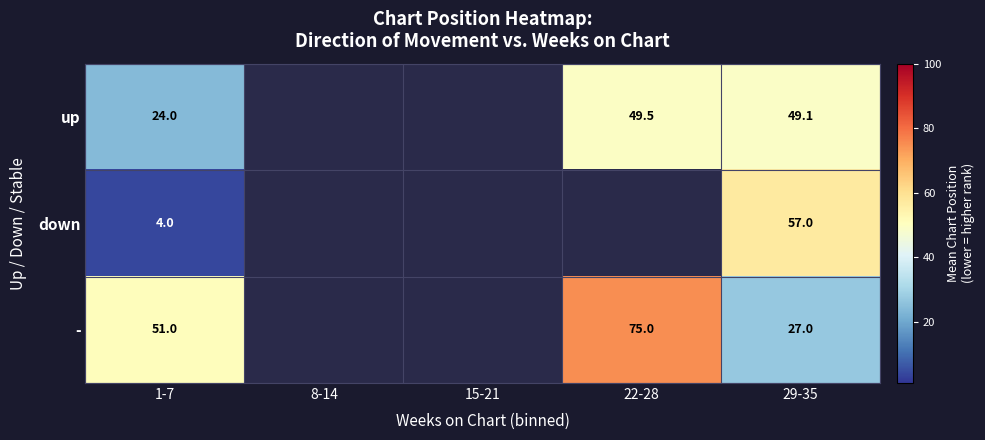

What is the sum of the down values at 29-35 and 1-7?

61.0